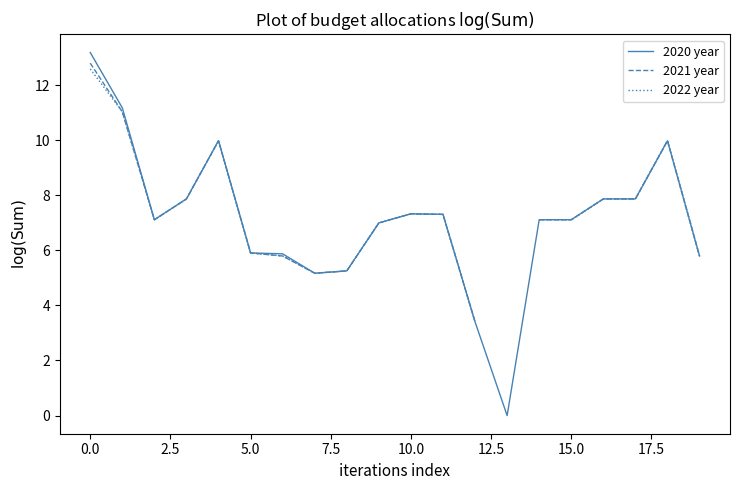

How many data points in 2022 year are above 7?

12